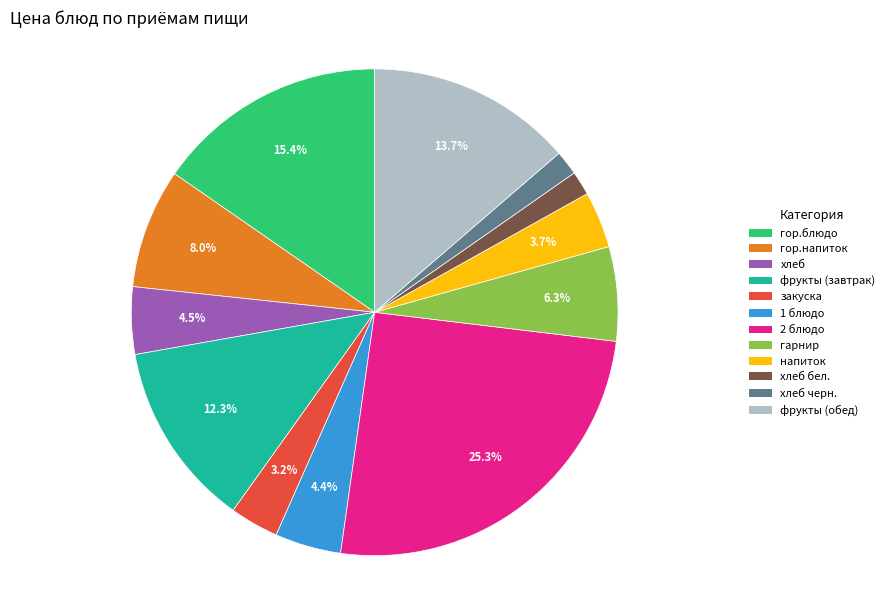

Is it true that фрукты (обед) is 14% of the pie?

True